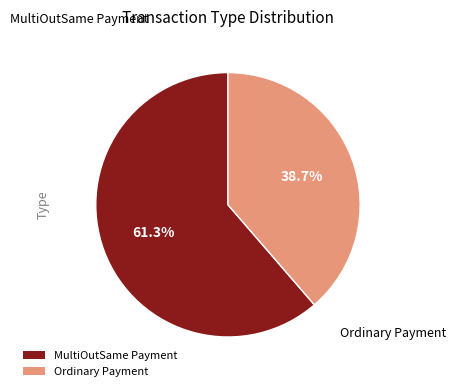

To the nearest percent, what is the combined percentage of MultiOutSame Payment and Ordinary Payment?

100%